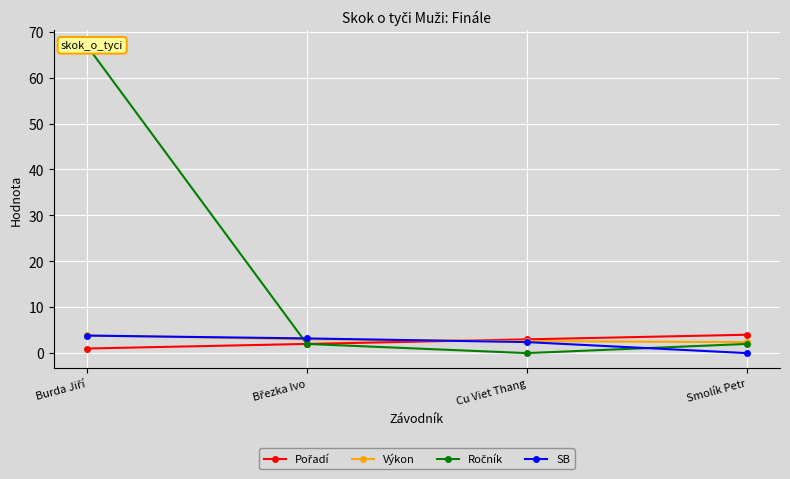

Is the value of Pořadí at Cu Viet Thang greater than the value of Ročník at Březka Ivo?

Yes